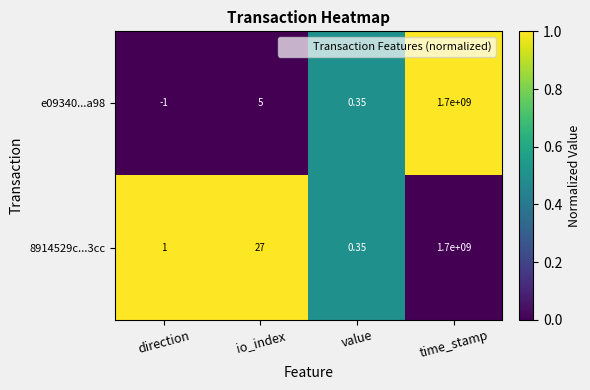

Where is e09340...a98 nearest to the value 849999999?

io_index